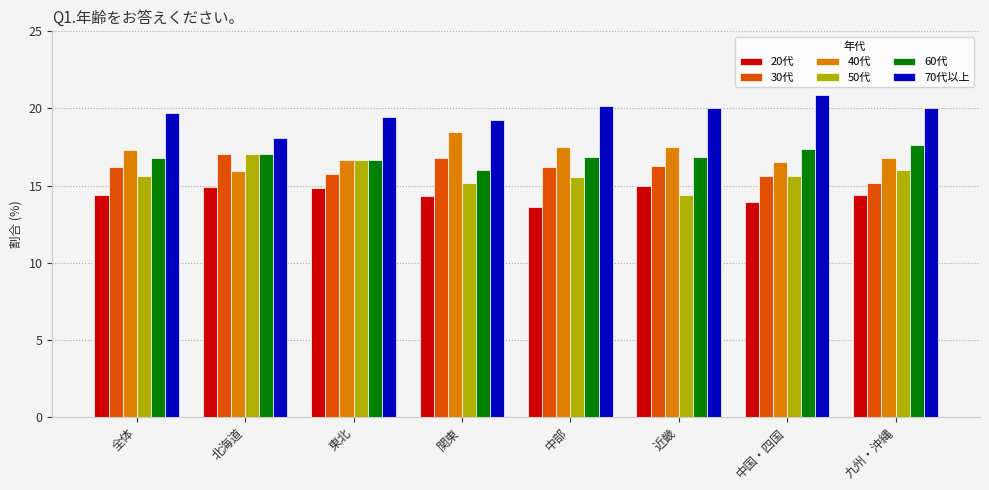

Count the number of data series in this chart.

6